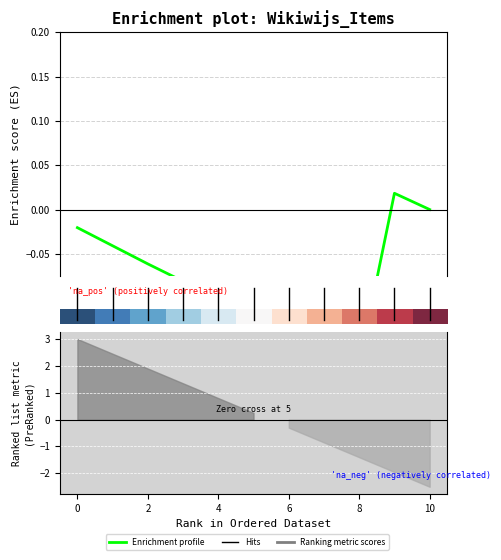

The value of Enrichment profile at 4 is -0.2. True or false?

False